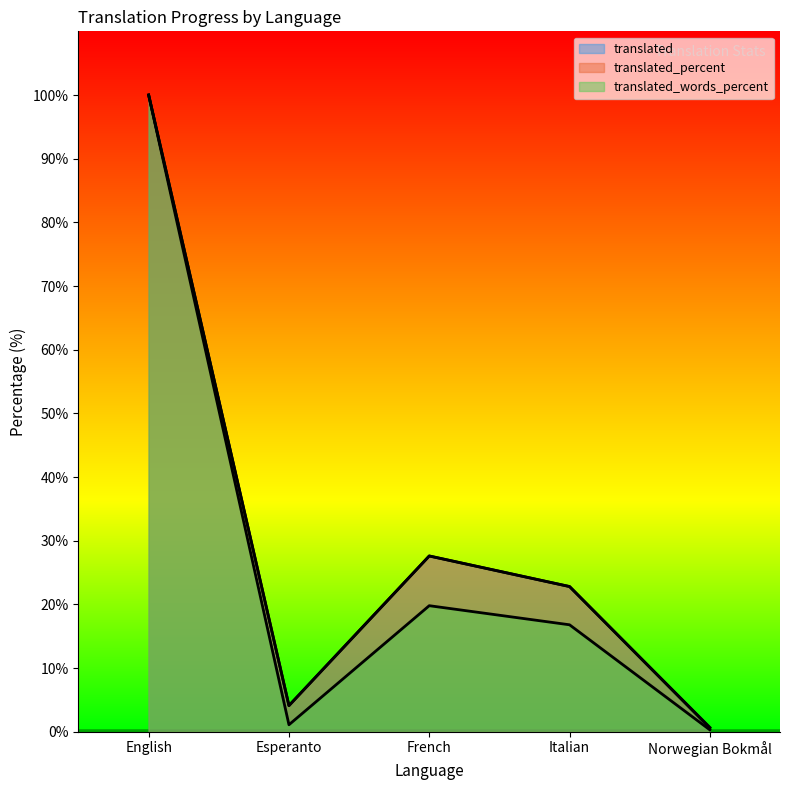

True or false: translated_words_percent and translated intersect in this chart.

False